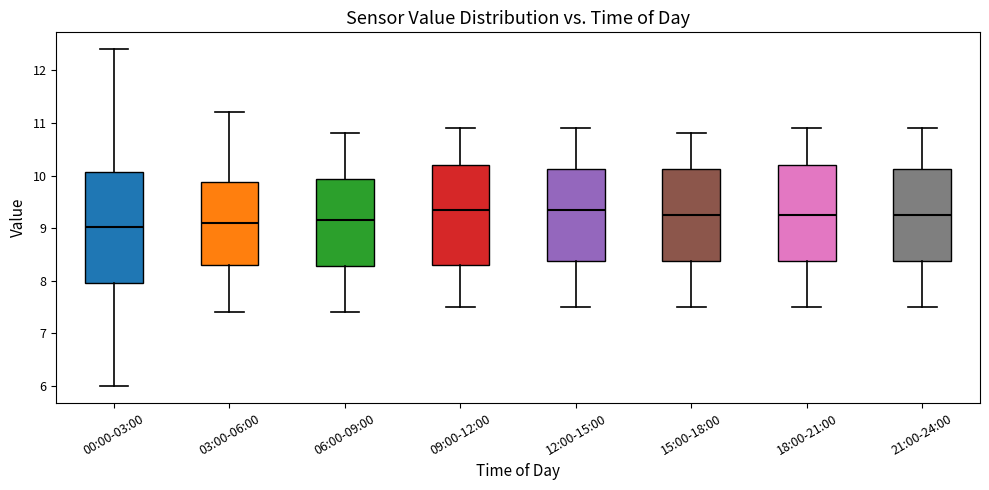

Which box is the tallest, from its lower edge to its upper edge?

00:00-03:00